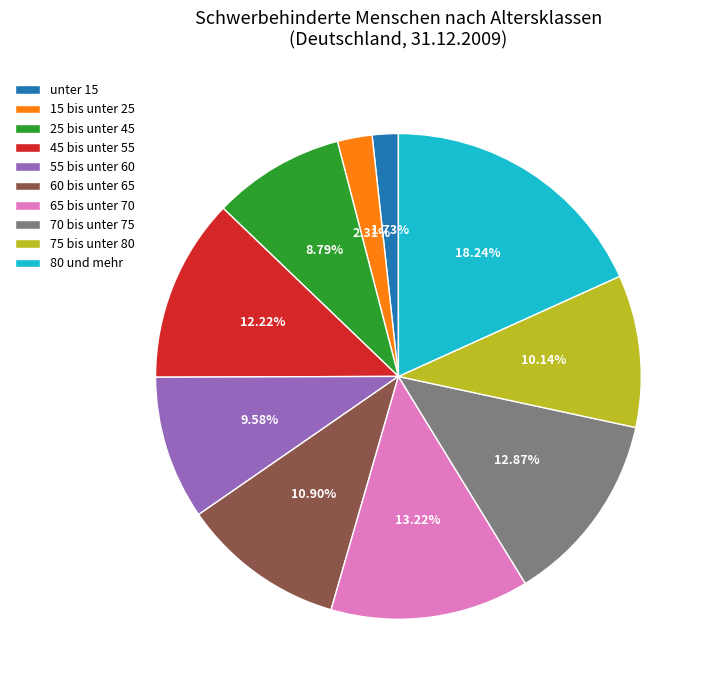

Count the number of slices in the pie.

10